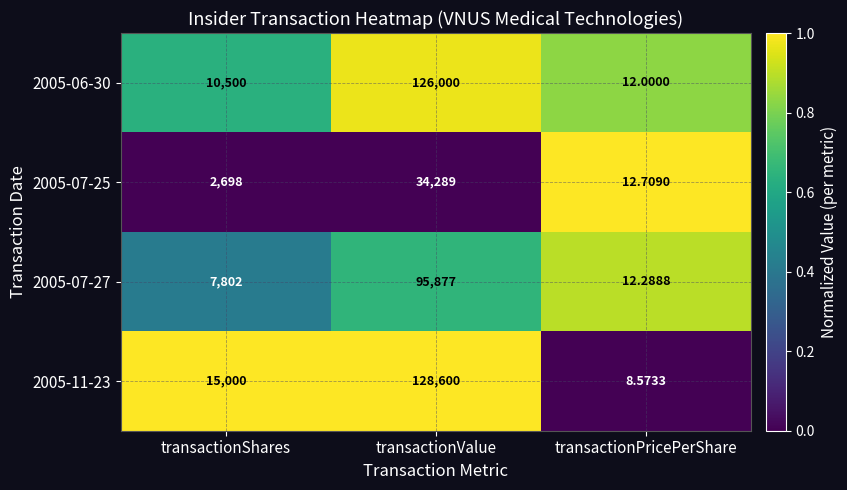

List the labels in order of 2005-06-30 value, largest first.

transactionValue, transactionShares, transactionPricePerShare